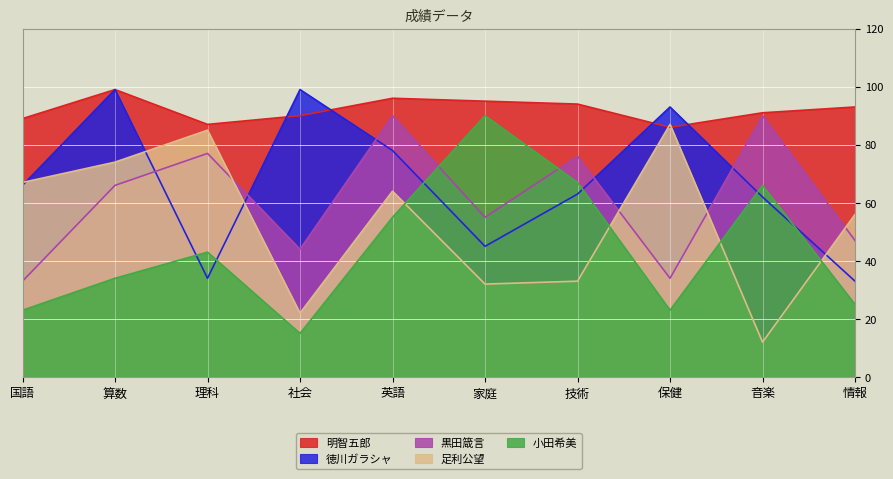

At how many categories does at least one series exceed 48?

10